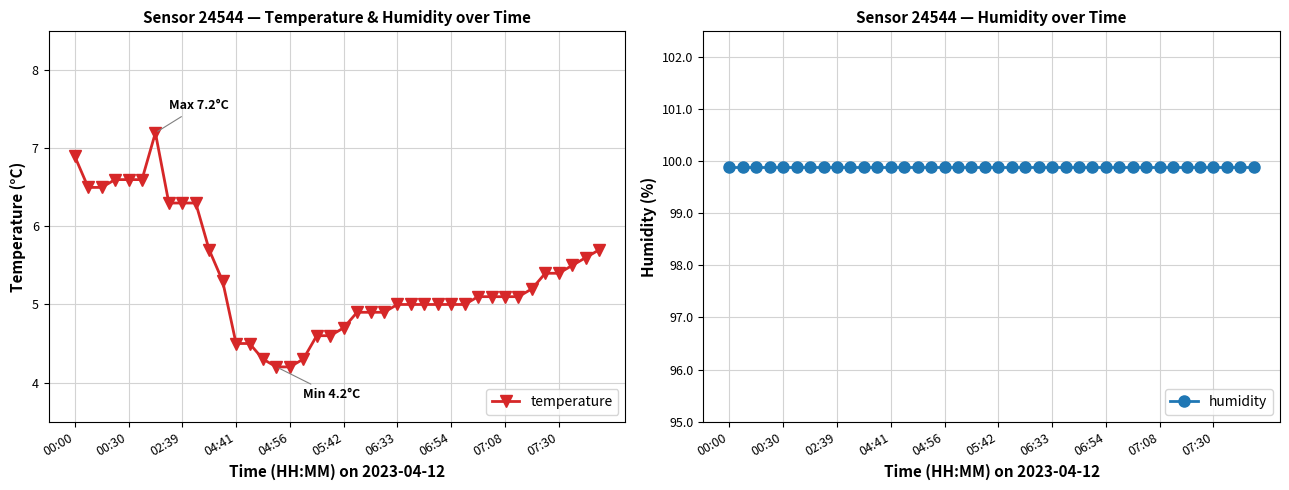

The temperature series shows 6.9 at 07:08. True or false?

False